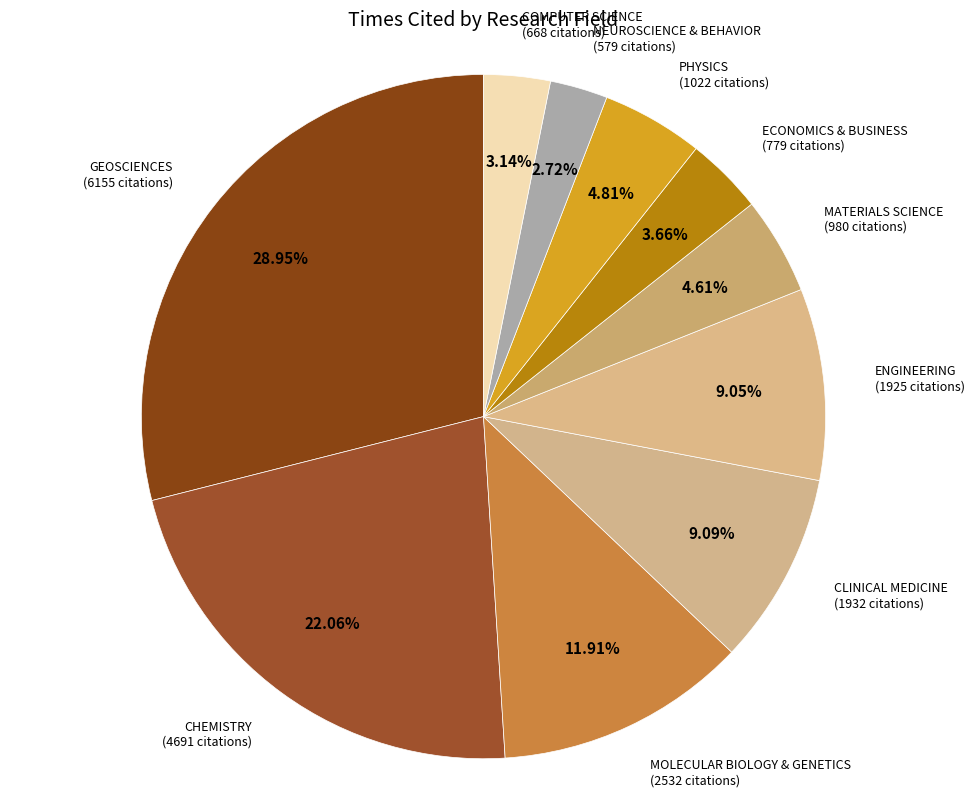

Count the number of slices in the pie.

10